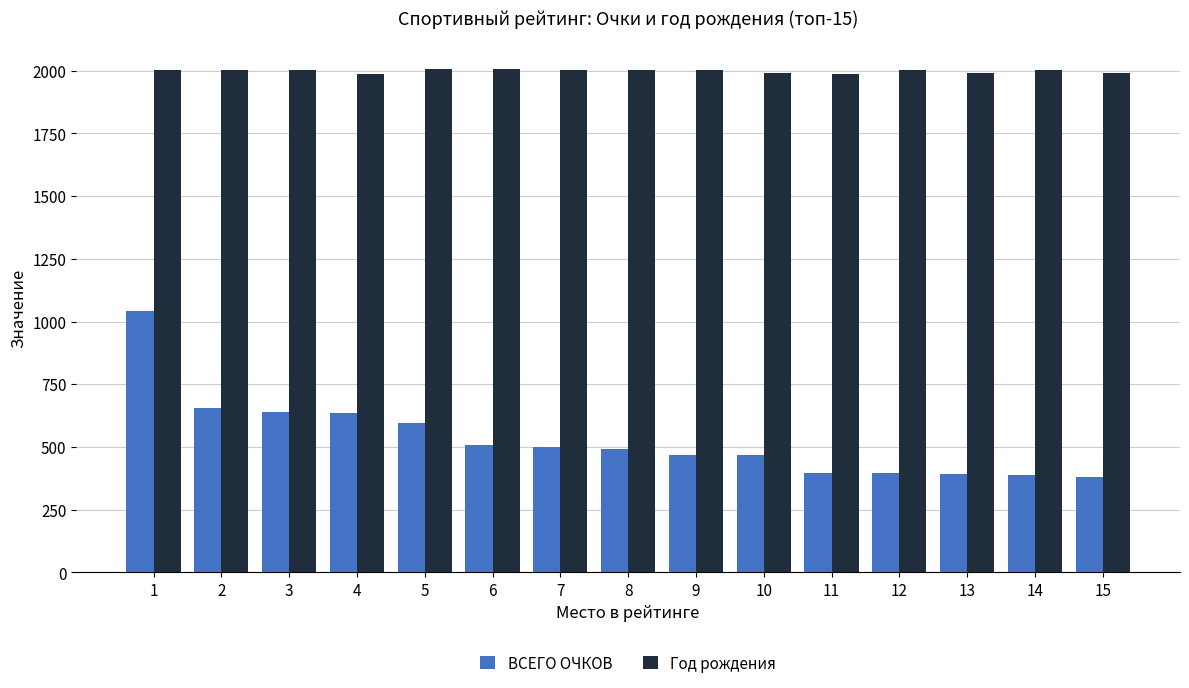

What are all the series names shown in the legend?

ВСЕГО ОЧКОВ, Год рождения